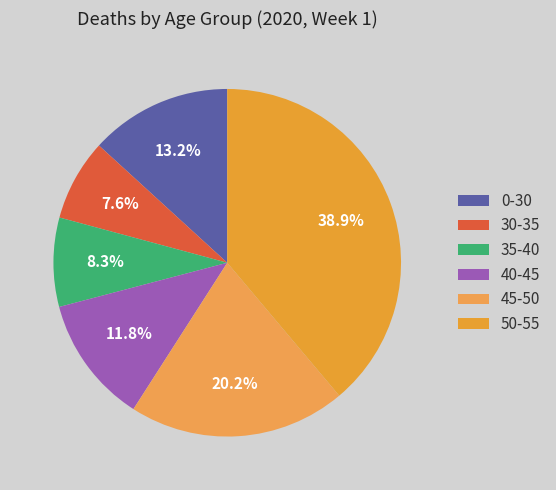

How many slices are in this pie chart?

6